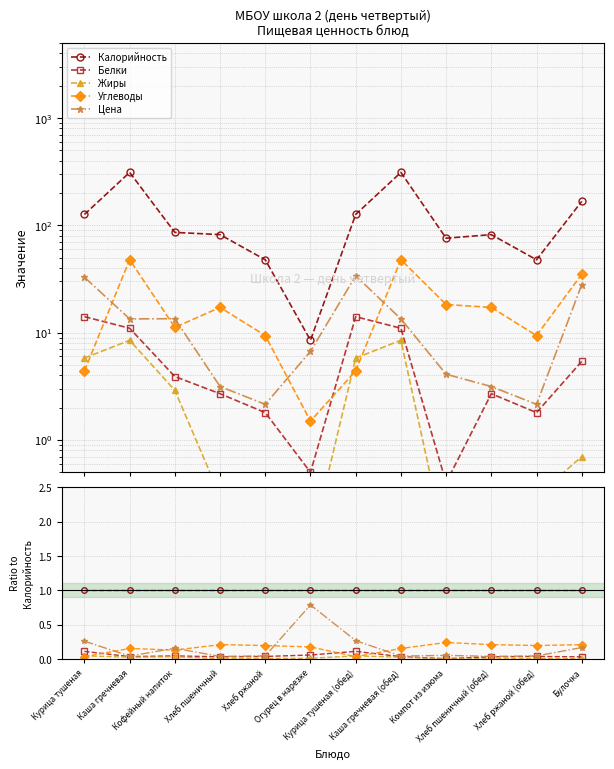

Is the value of Цена at Курица тушеная greater than the value of Жиры at Курица тушеная?

Yes